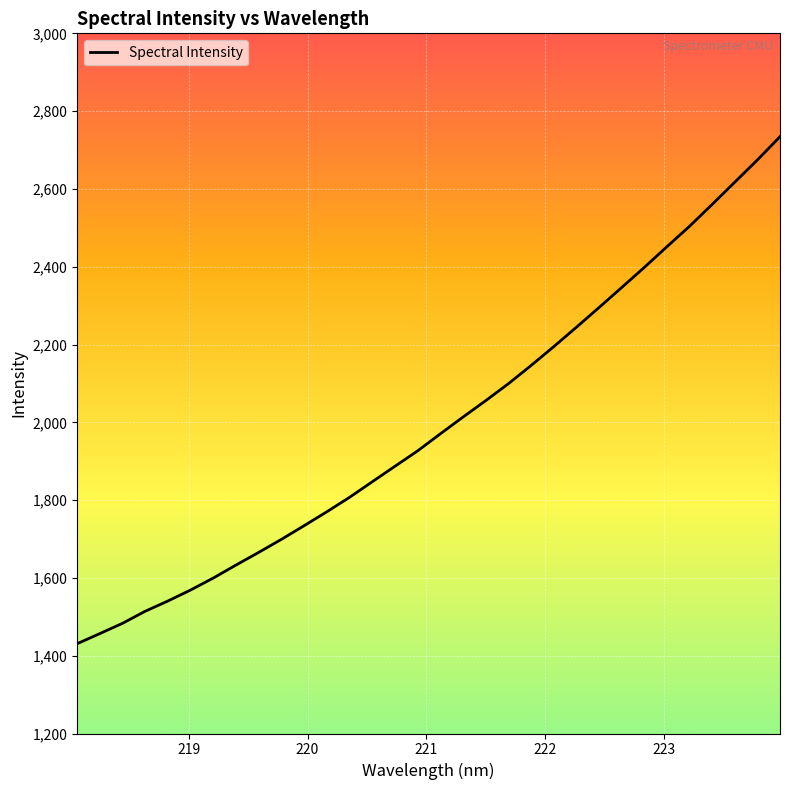

What is the greatest value displayed?

2734.3